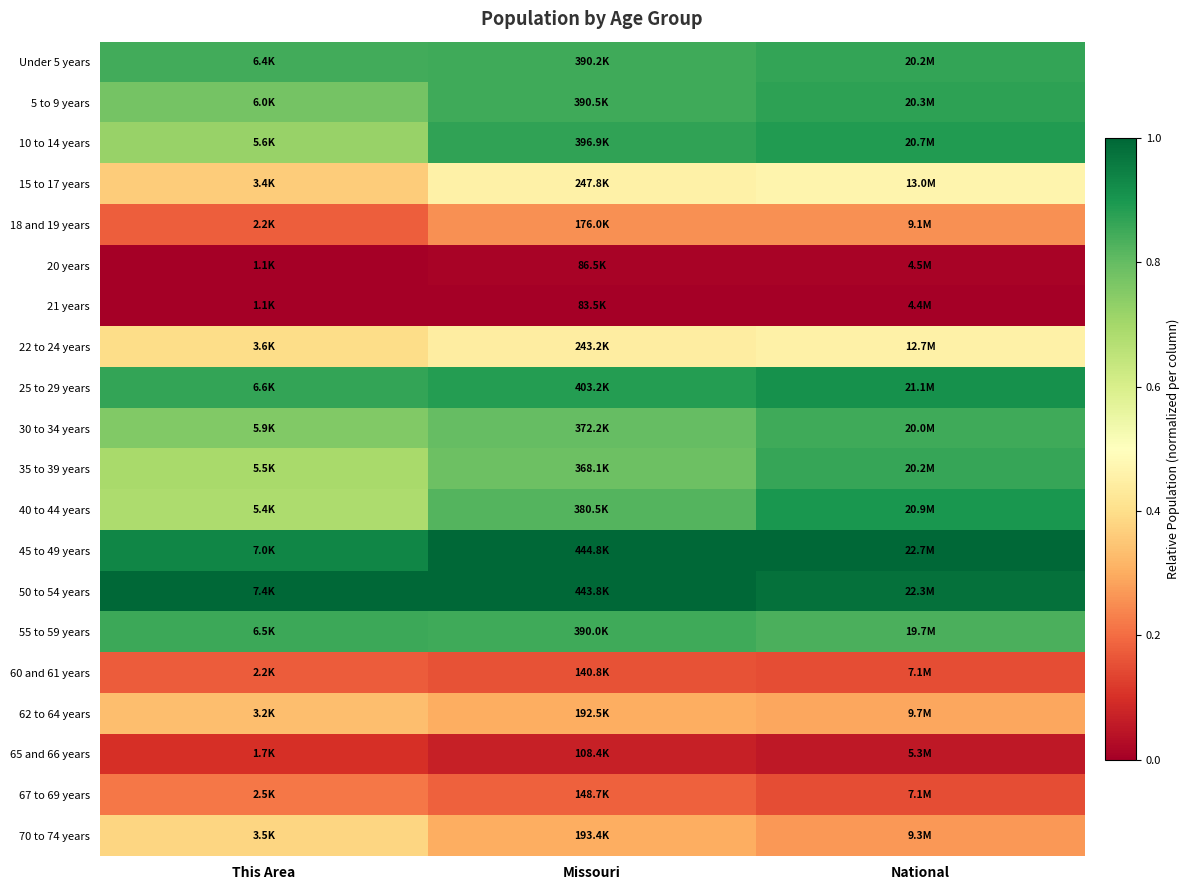

At how many categories does at least one series exceed 0?

3